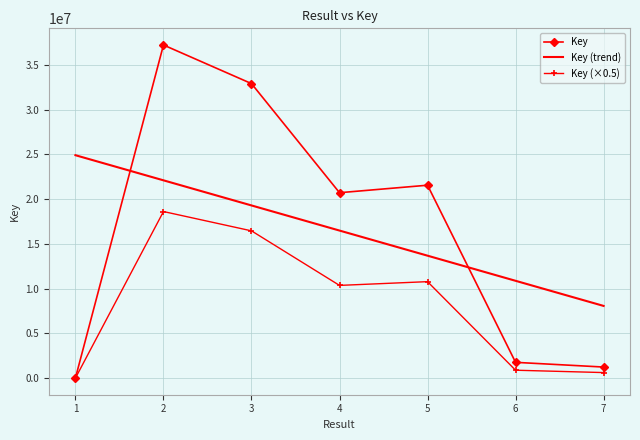

What is the spread (max minus min) of values at 6?

9990687.9